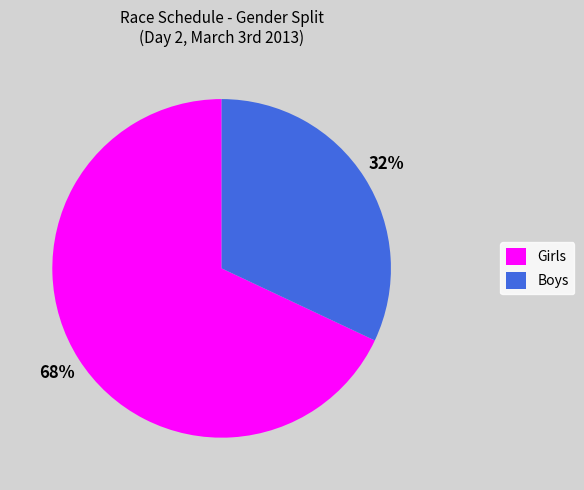

Combined, do Boys and Girls account for over 50%?

Yes